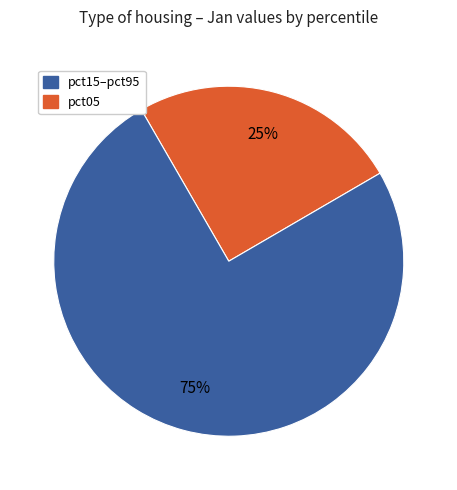

To the nearest percent, what is the average slice percentage?

50%